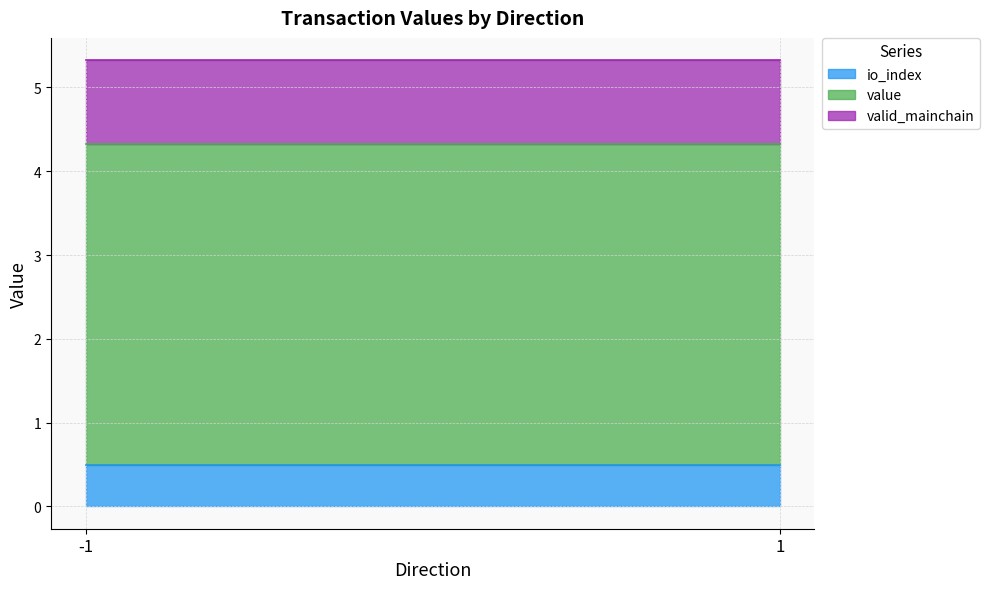

What is the total value across all series at -1?

5.3